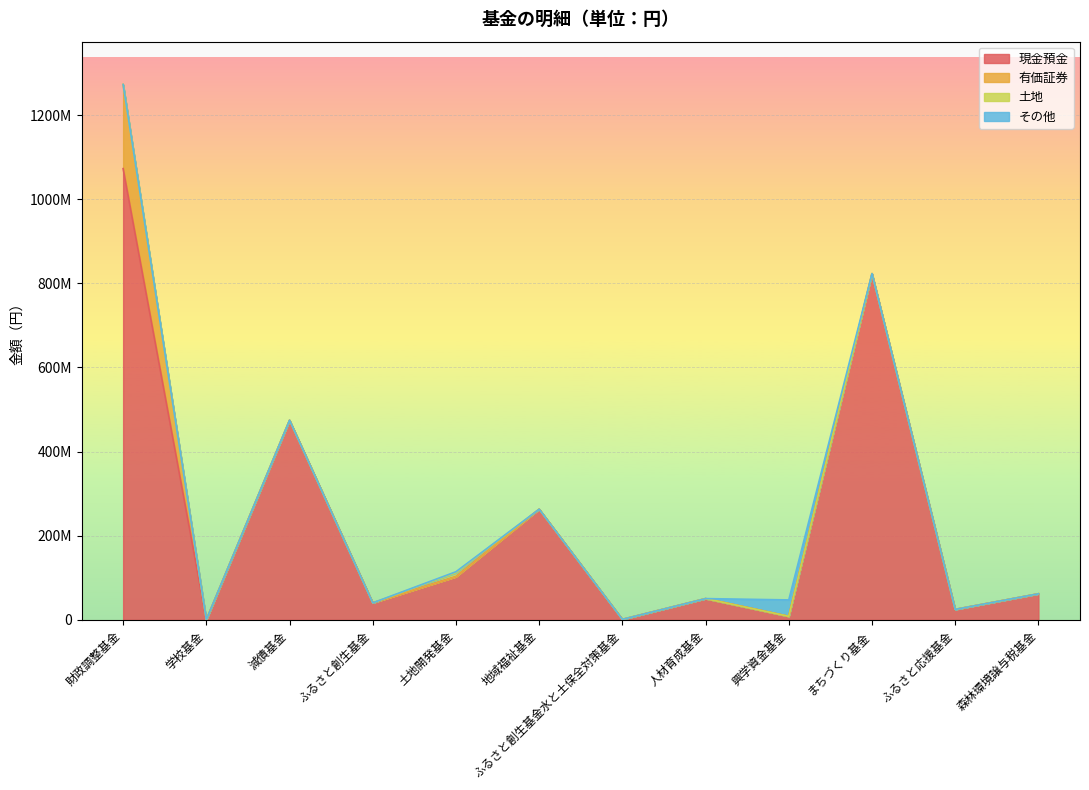

Reading left to right, list all the values displayed in this chart.

現金預金: 財政調整基金=1072696552	学校基金=0	減債基金=474523002	ふるさと創生基金=40382481	土地開発基金=102549228	地域福祉基金=263052669	ふるさと創生基金水と土保全対策基金=1111338	人材育成基金=50492927	興学資金基金=8371745	まちづくり基金=823036619	ふるさと応援基金=24820030	森林環境譲与税基金=61961271
有価証券: 財政調整基金=200000000	学校基金=0	減債基金=0	ふるさと創生基金=0	土地開発基金=0	地域福祉基金=0	ふるさと創生基金水と土保全対策基金=0	人材育成基金=0	興学資金基金=0	まちづくり基金=0	ふるさと応援基金=0	森林環境譲与税基金=0
土地: 財政調整基金=0	学校基金=270155	減債基金=0	ふるさと創生基金=0	土地開発基金=9307940	地域福祉基金=0	ふるさと創生基金水と土保全対策基金=0	人材育成基金=0	興学資金基金=0	まちづくり基金=0	ふるさと応援基金=0	森林環境譲与税基金=0
その他: 財政調整基金=0	学校基金=283170	減債基金=0	ふるさと創生基金=0	土地開発基金=2527591	地域福祉基金=0	ふるさと創生基金水と土保全対策基金=0	人材育成基金=0	興学資金基金=38990000	まちづくり基金=0	ふるさと応援基金=0	森林環境譲与税基金=0